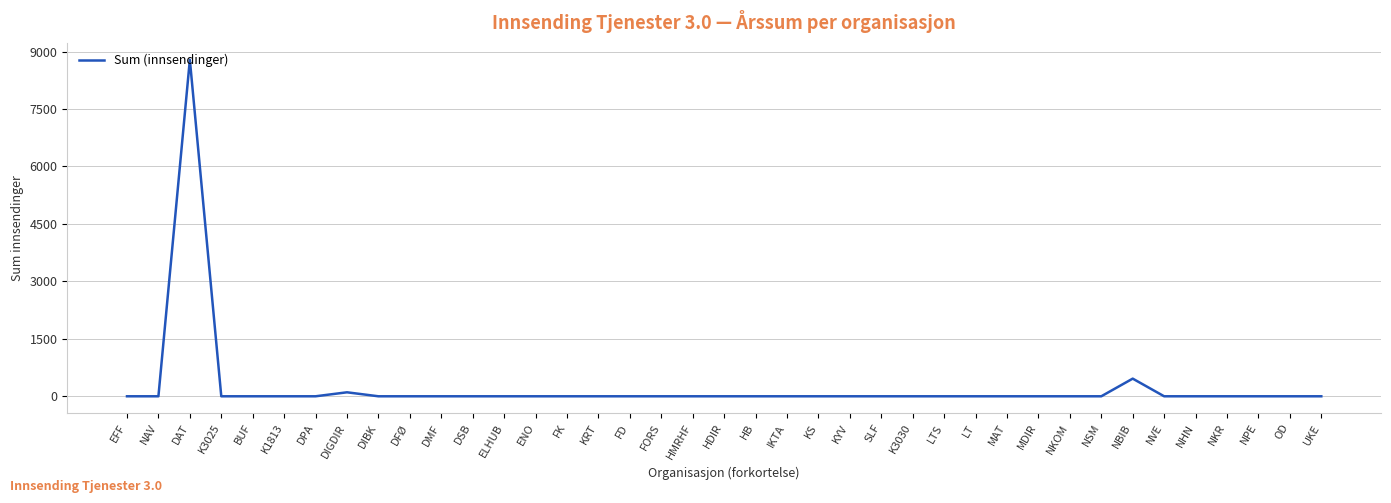

Count the number of categories in the chart.

39